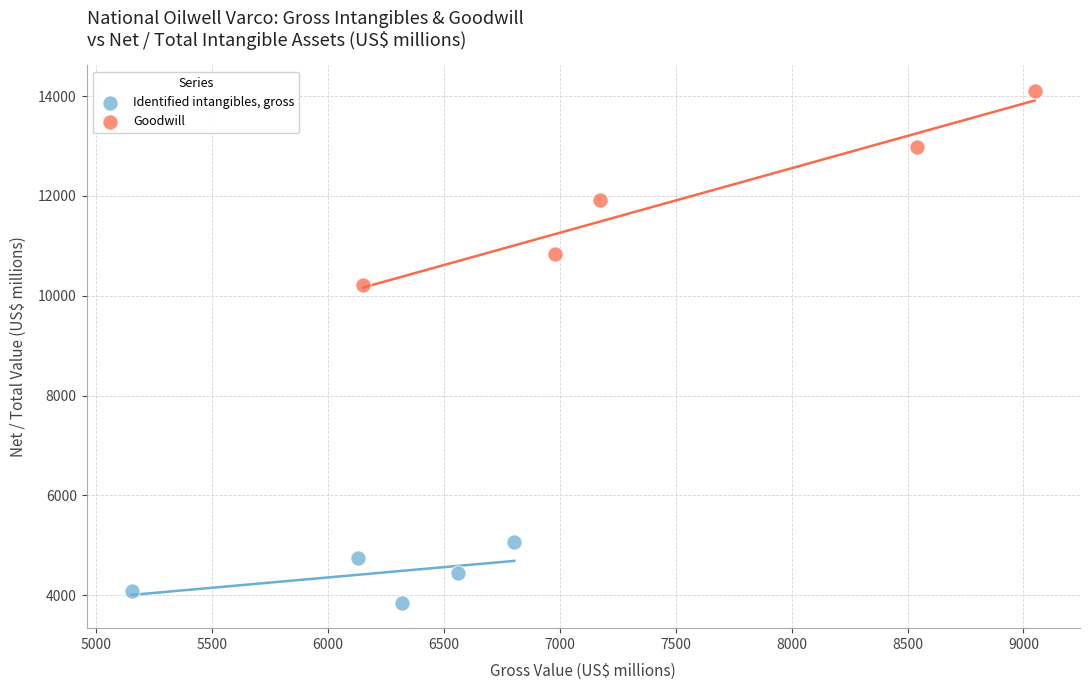

Which series reaches the minimum Y coordinate?

Identified intangibles, gross